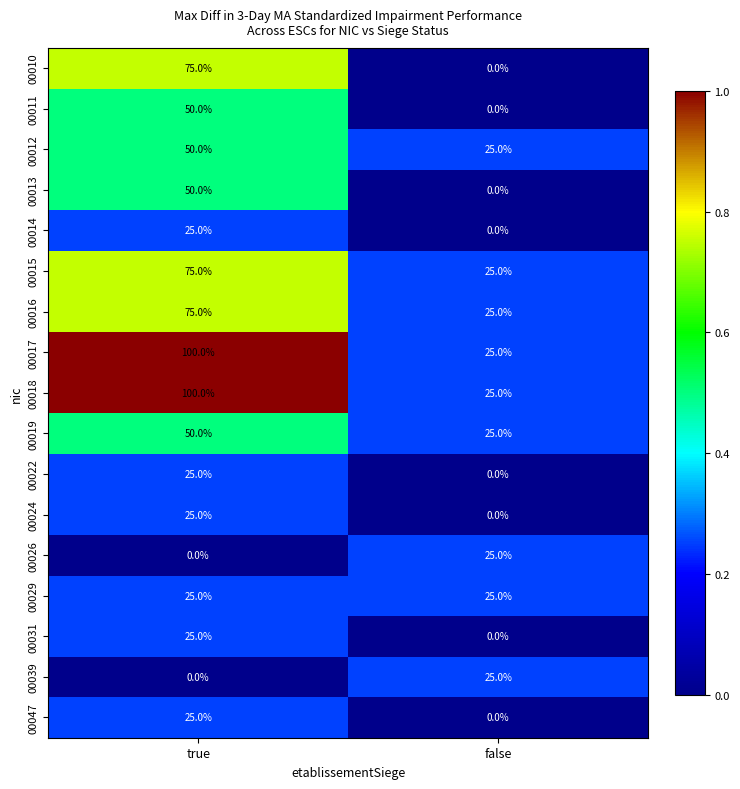

List the labels in order of 00011 value, largest first.

true, false